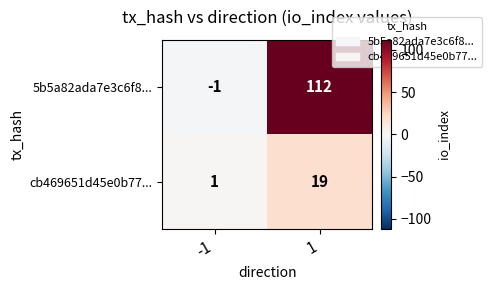

Between -1 and 1, which series saw the biggest shift?

5b5a82ada7e3c6f8...